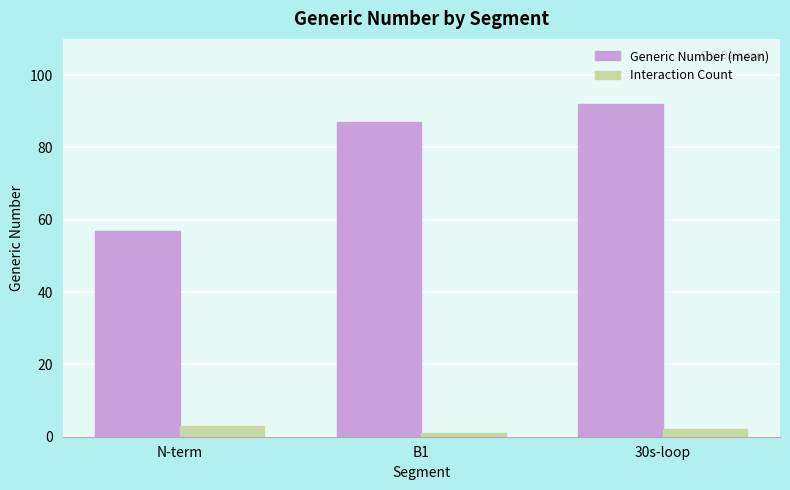

What position from the left is B1?

2